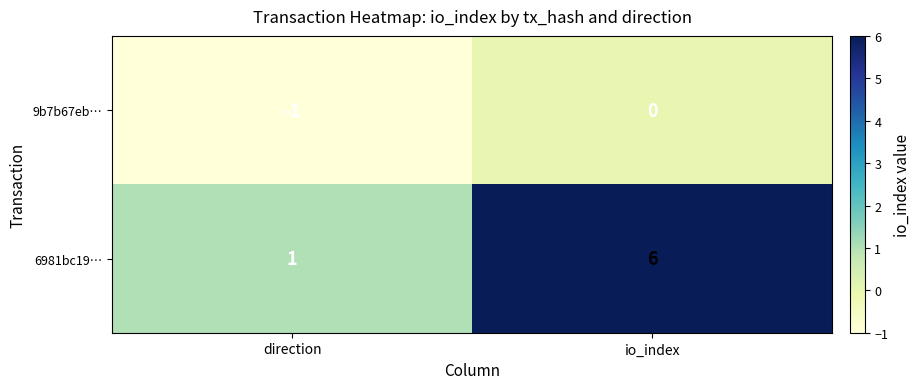

Reading right to left, extract all data points from this chart.

9b7b67eb…: io_index=0	direction=-1
6981bc19…: io_index=6	direction=1